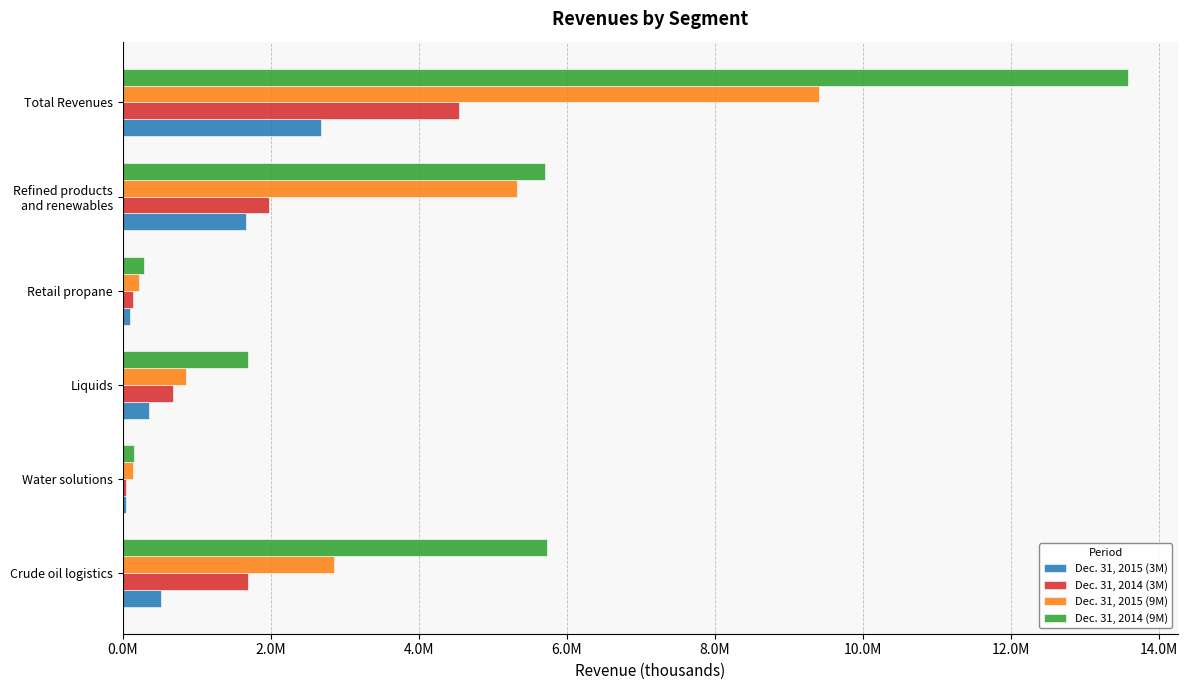

What are all the series names shown in the legend?

Dec. 31, 2015 (3M), Dec. 31, 2014 (3M), Dec. 31, 2015 (9M), Dec. 31, 2014 (9M)